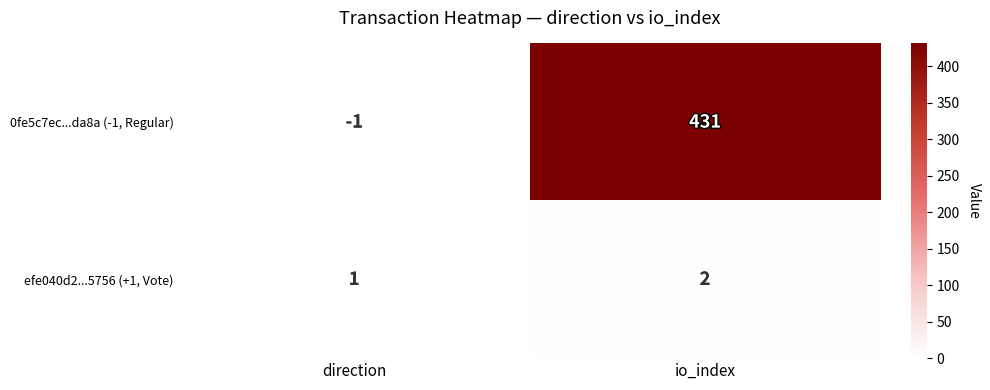

Which category has the highest value across all series?

io_index